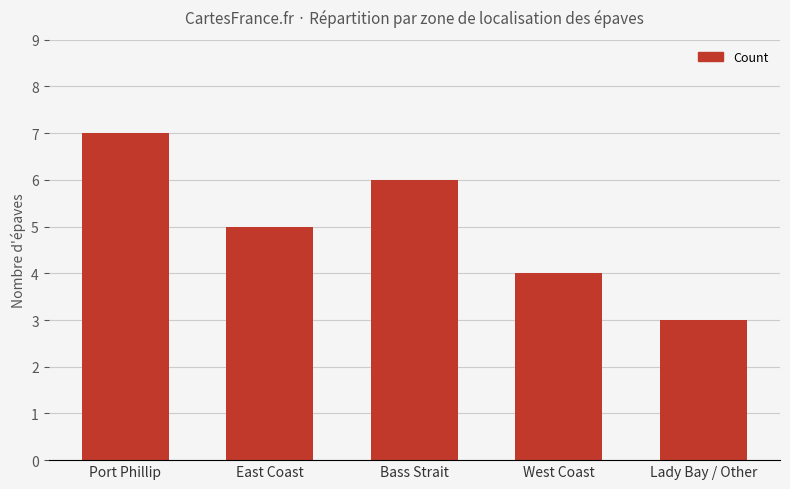

What is the label of the 2nd bar from the right?

West Coast